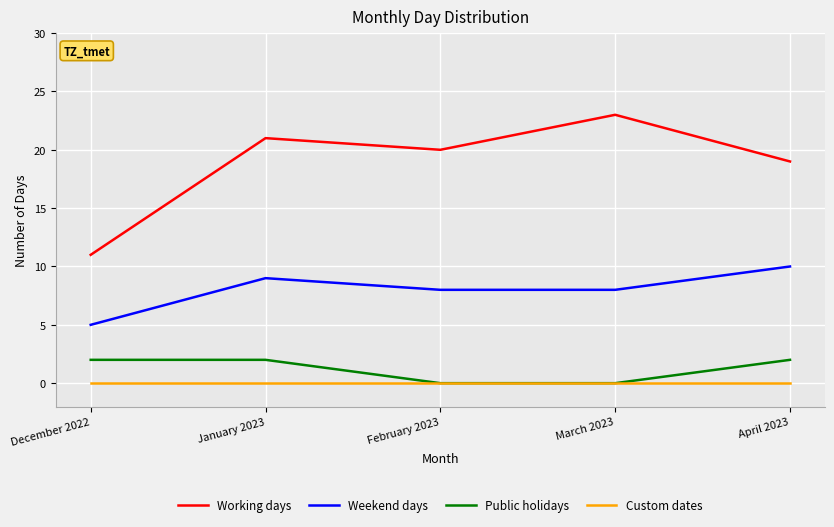

Reading right to left, transcribe all the data shown in this chart.

Working days: 19	23	20	21	11
Weekend days: 10	8	8	9	5
Public holidays: 2	0	0	2	2
Custom dates: 0	0	0	0	0